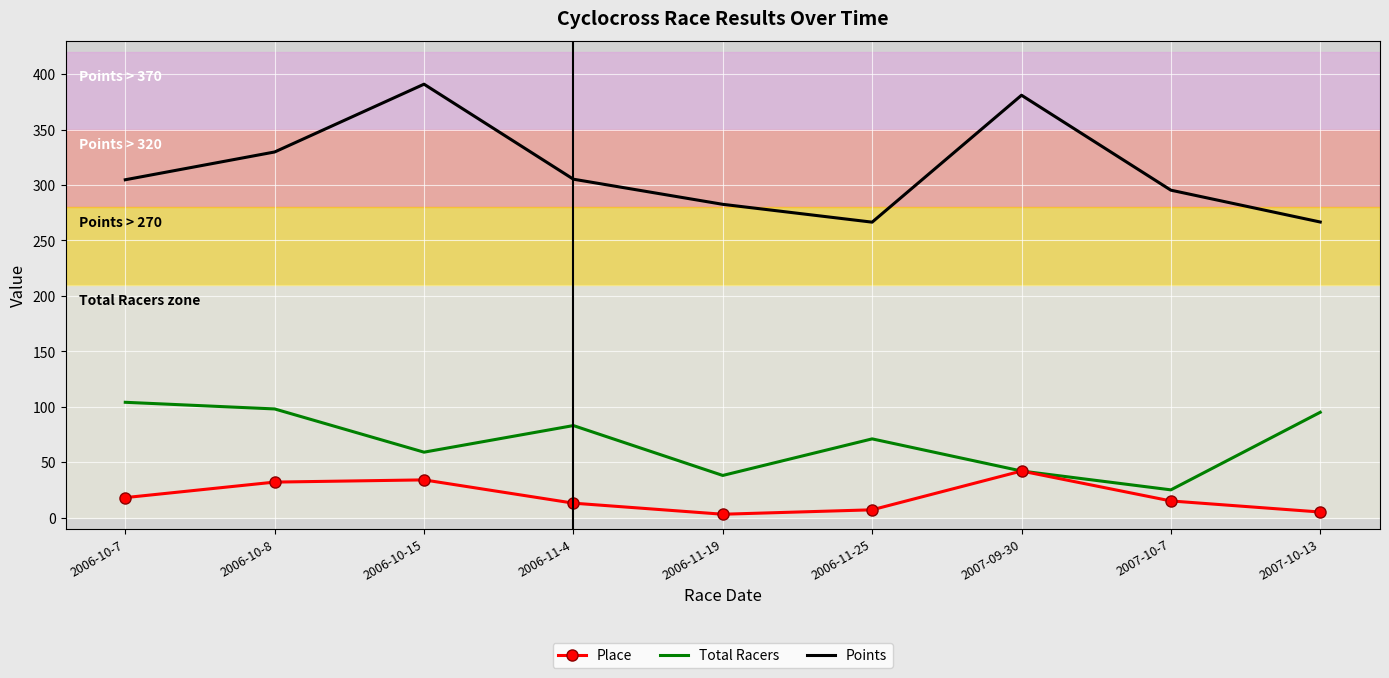

True or false: Points and Place cross at least once.

False